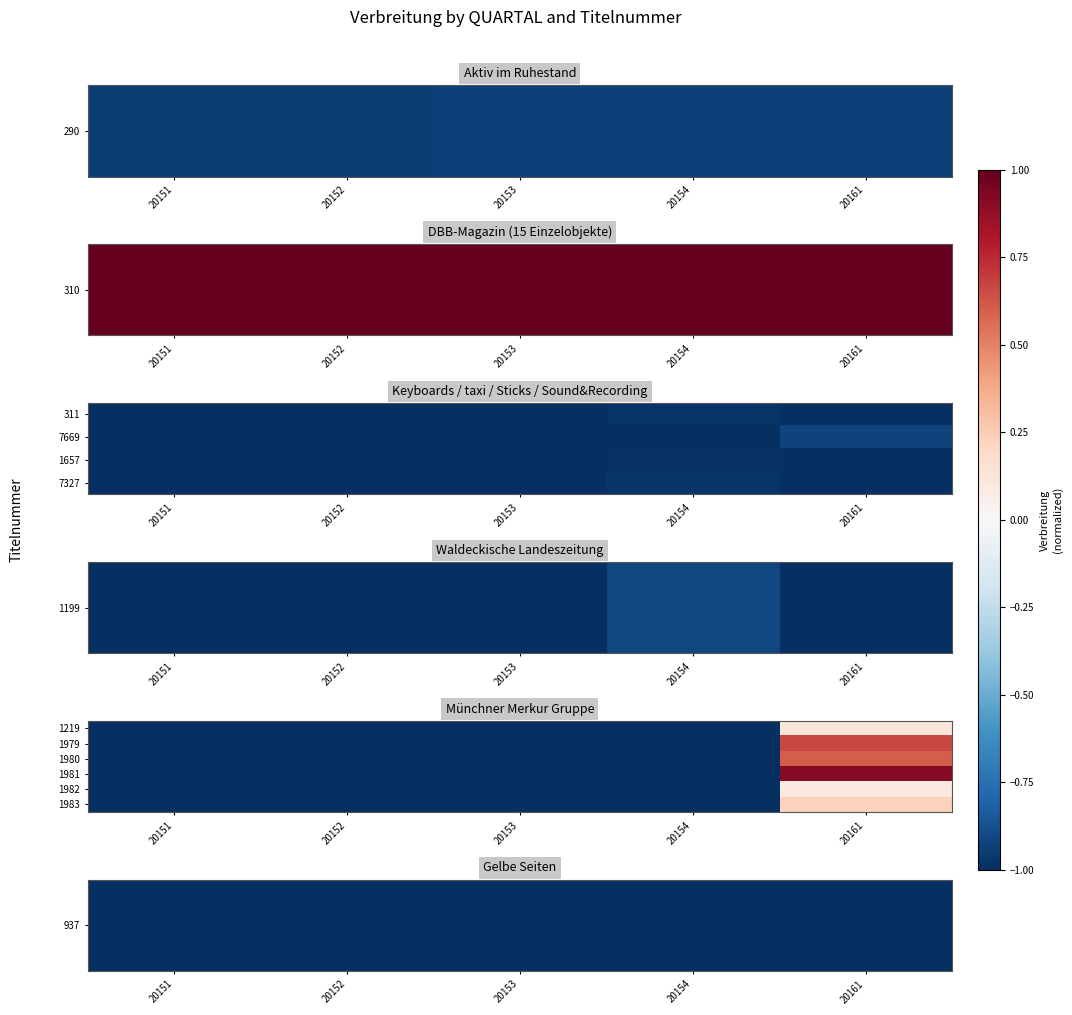

True or false: 1981 has a value of 0.6 at 20161.

False